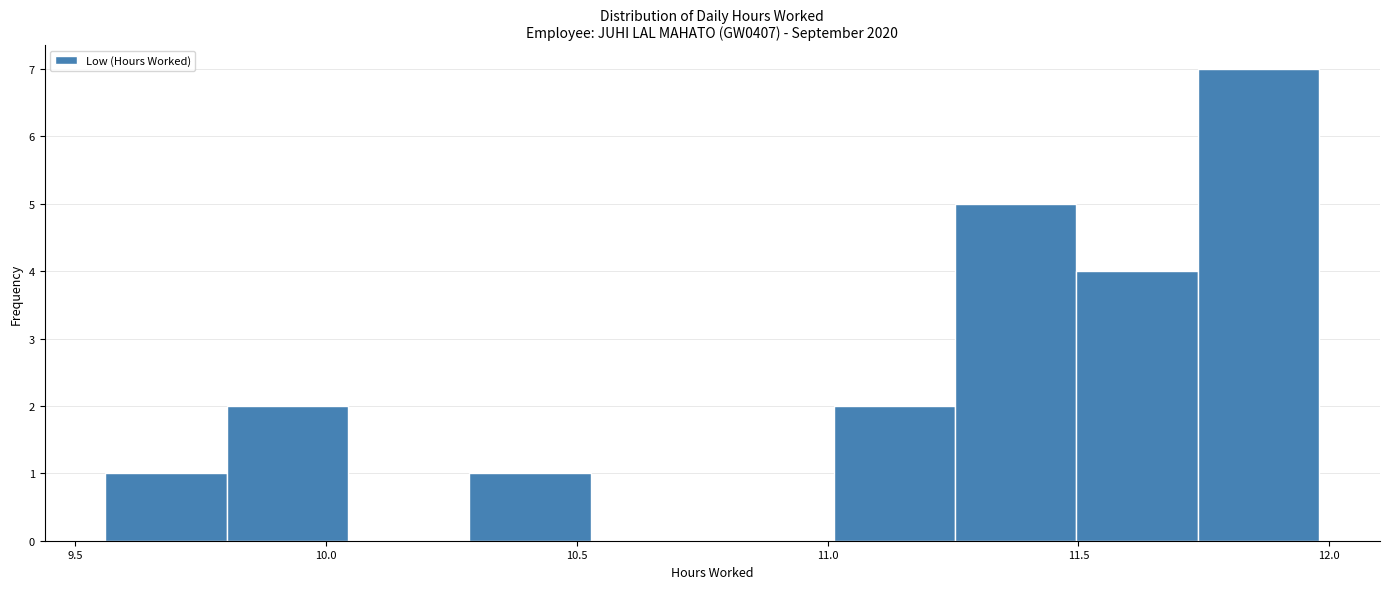

Over which range of the x-axis is the bar tallest?

11.75 to 12.00